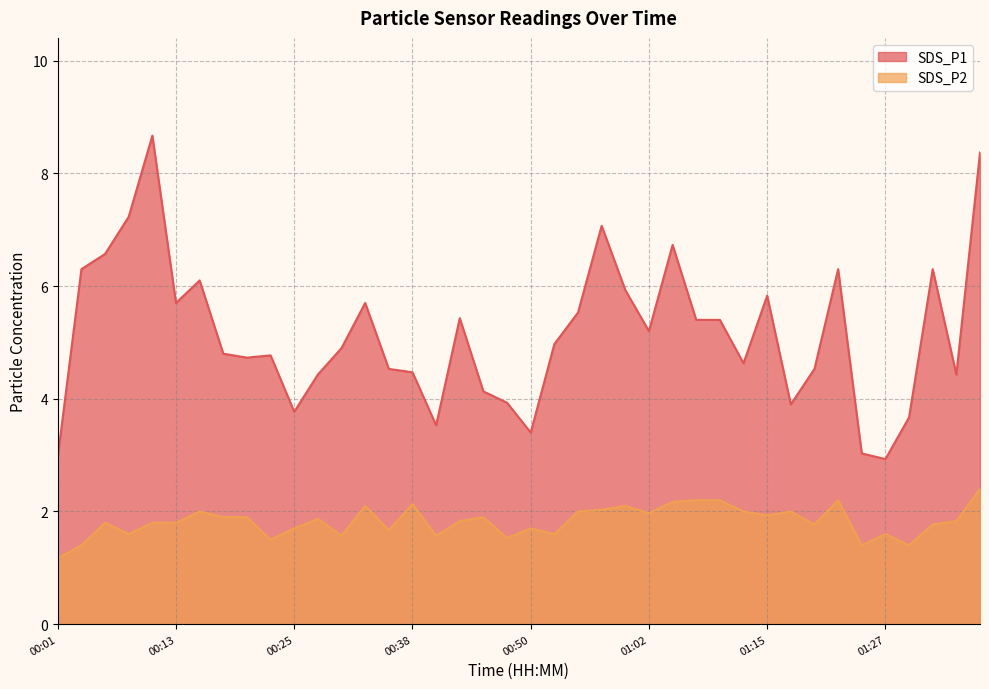

True or false: SDS_P2 has more than 2 interior local peaks.

True